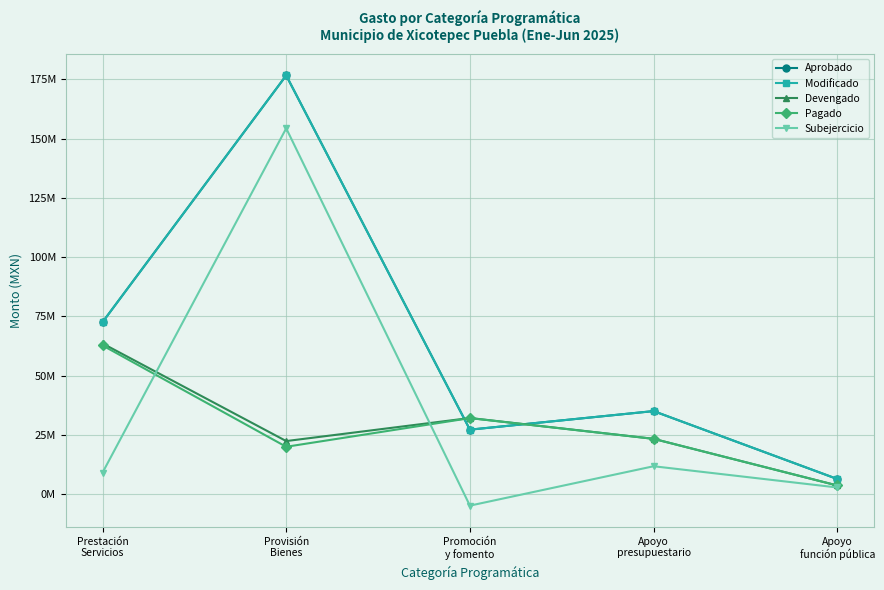

At which category is the sum across all series the highest?

Provisión
Bienes